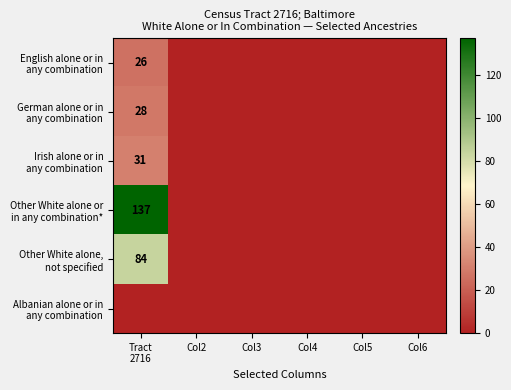

At how many categories does at least one series exceed 36?

1